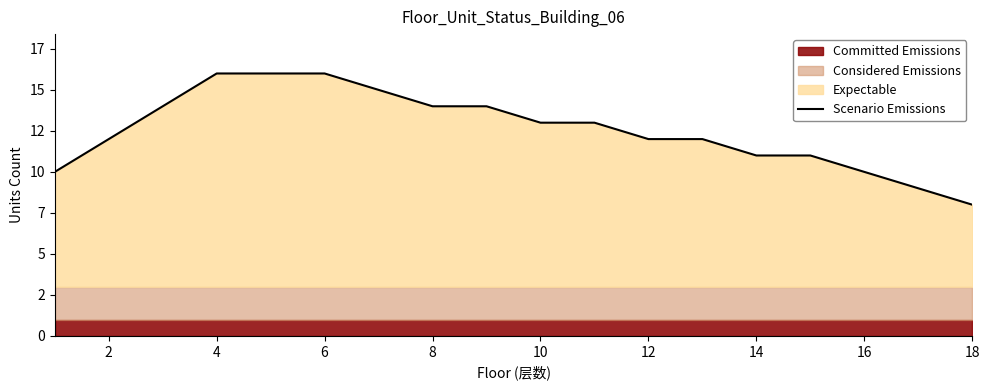

The chart shows a value of 12 at 2. True or false?

True